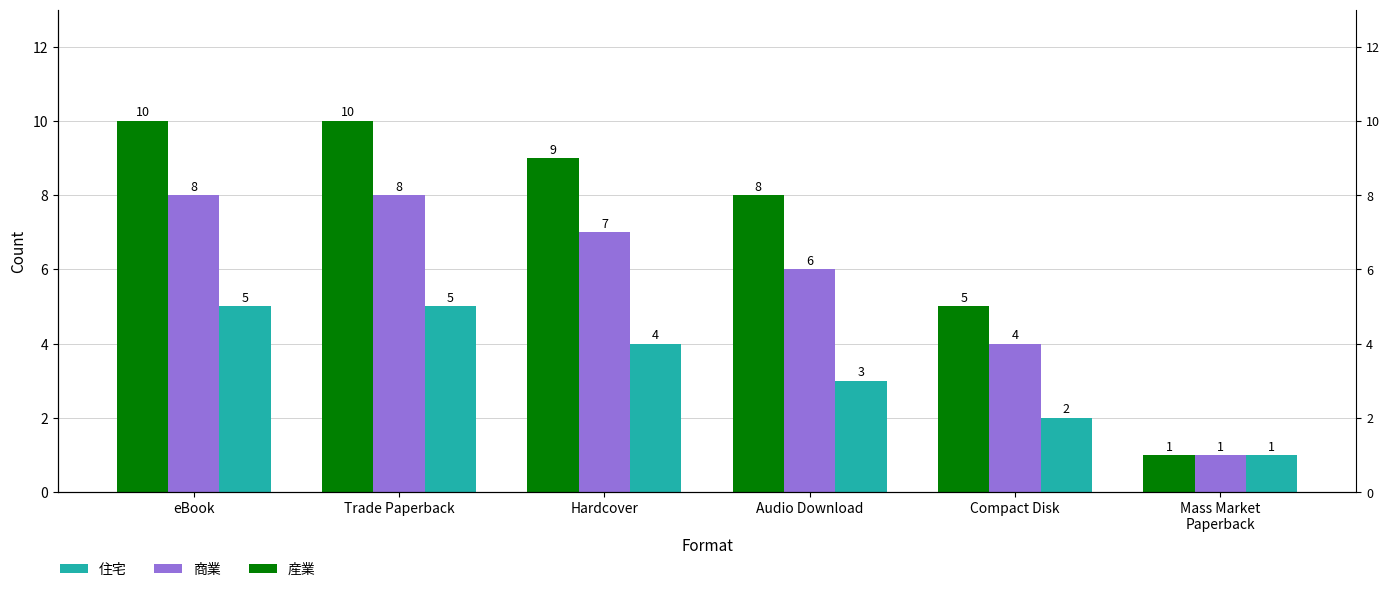

What is the difference between the 産業 values at Trade Paperback and Mass Market
Paperback?

9